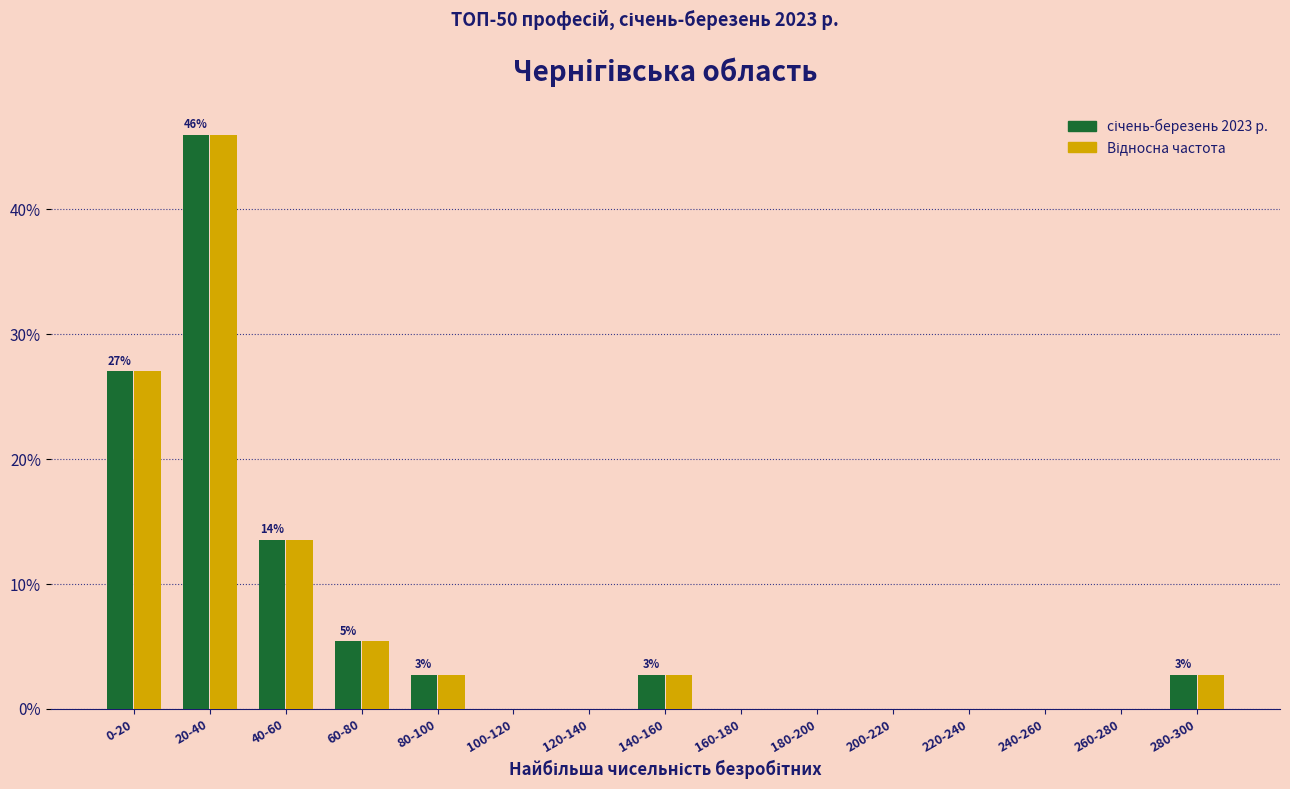

What is the maximum value shown in the chart?

45.9